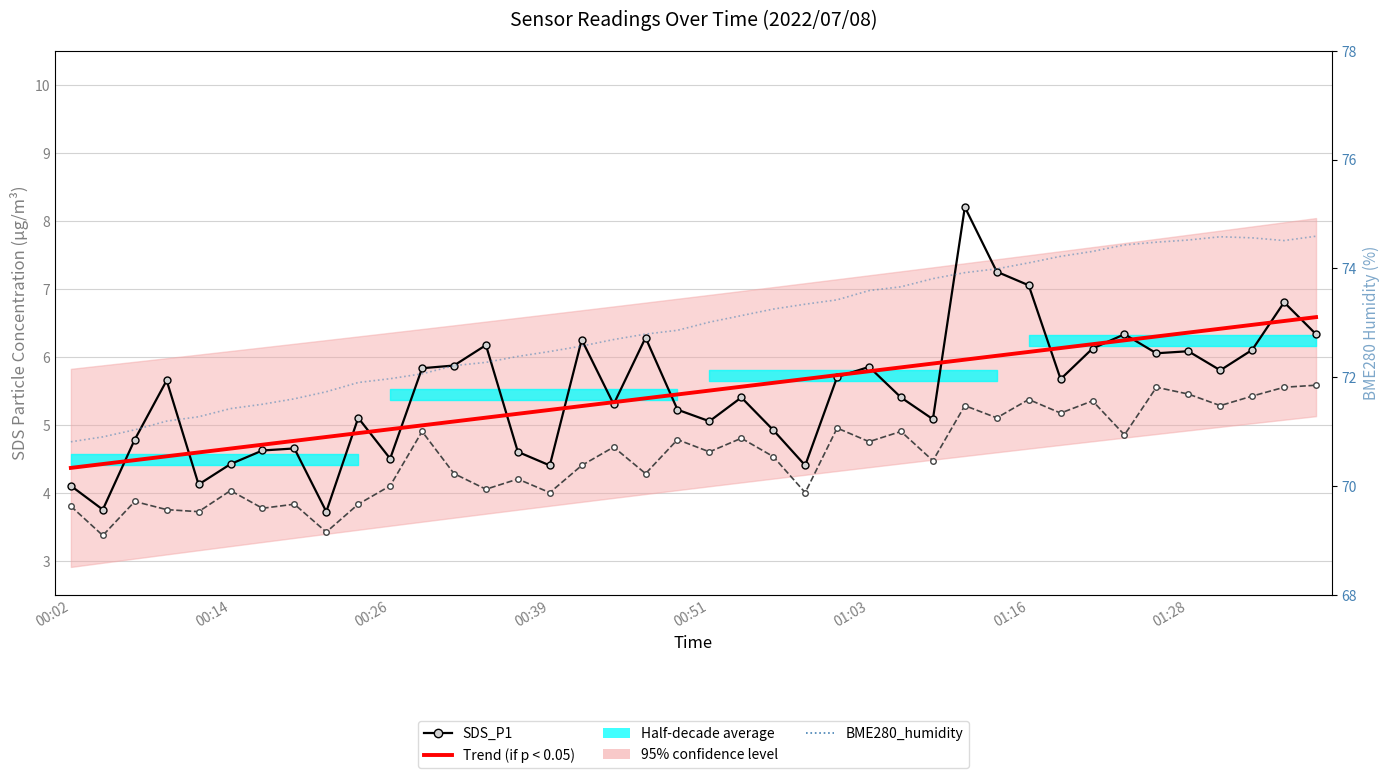

At how many categories does at least one series exceed 60?

40